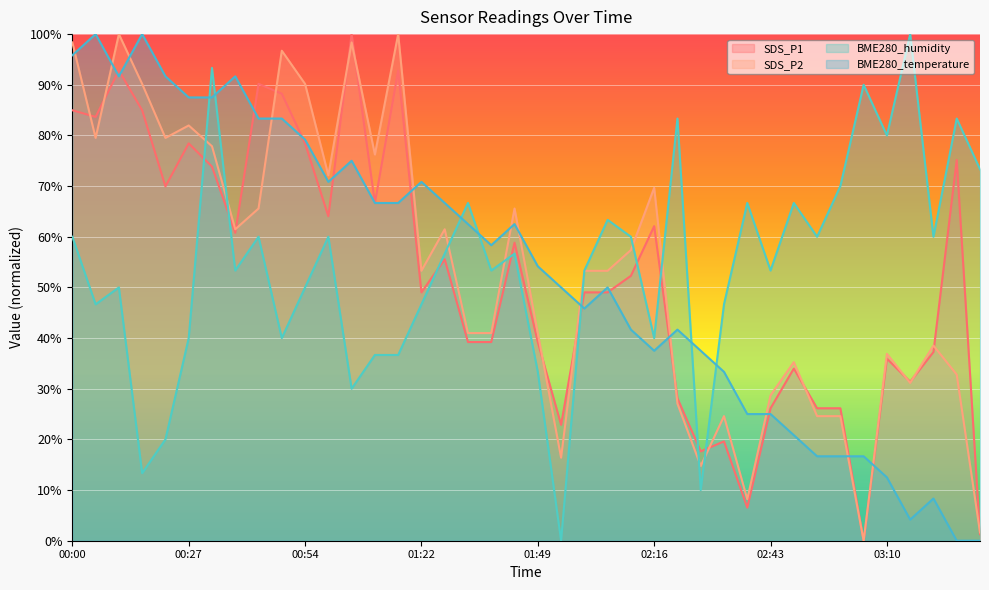

How many intersections are there between BME280_temperature and BME280_humidity?

7